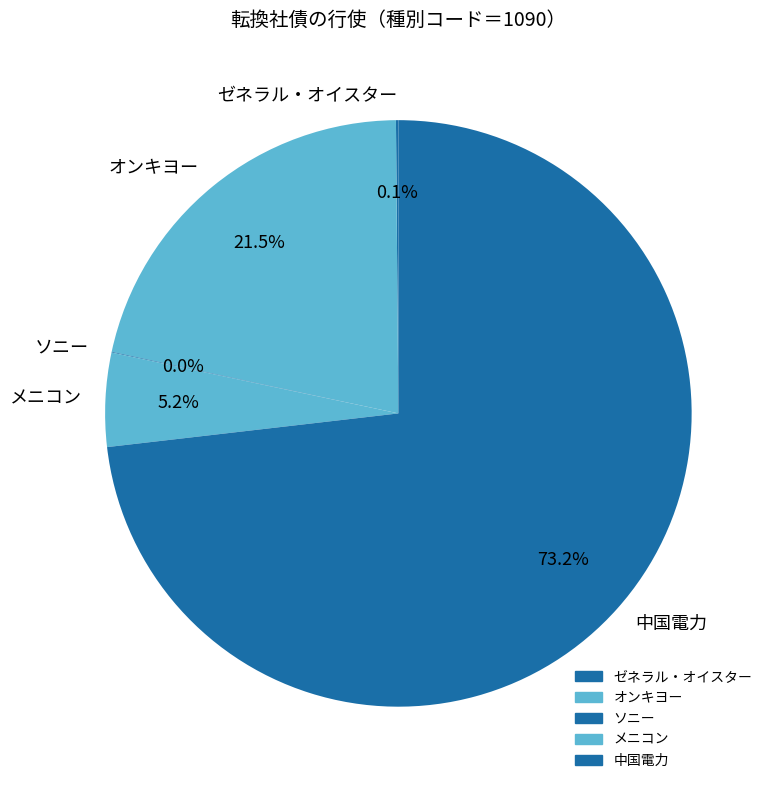

To the nearest percent, what is the combined percentage of メニコン and 中国電力?

78%